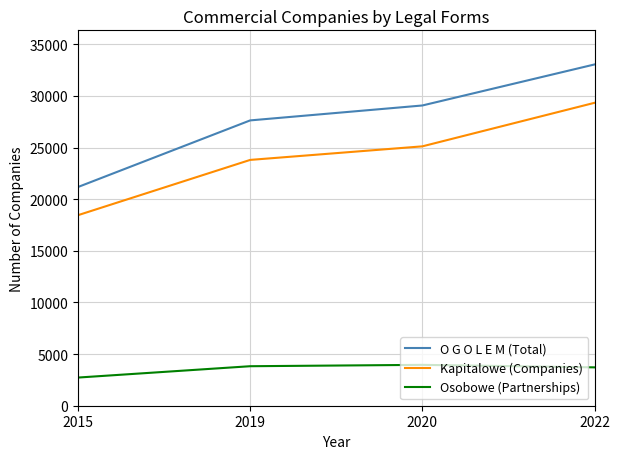

What is the sum of the Osobowe (Partnerships) values at 2019 and 2020?

7784